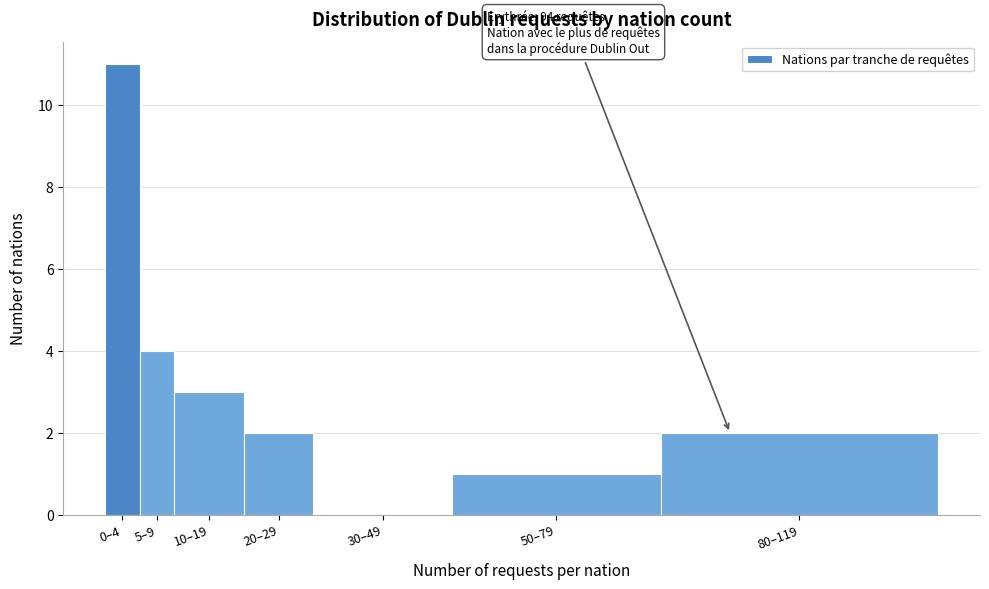

Reading left to right, what are all the values shown in this chart?

0–4=11	5–9=4	10–19=3	20–29=2	30–49=0	50–79=1	80–119=2